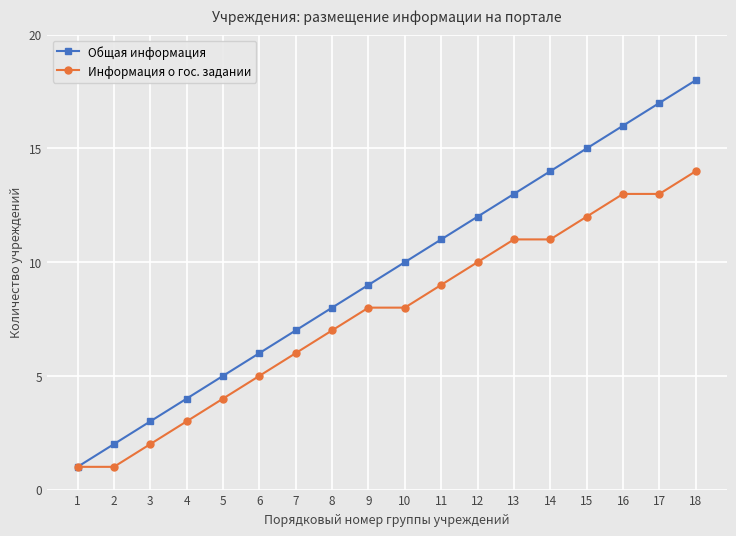

Rank the categories by Общая информация value from lowest to highest.

1, 2, 3, 4, 5, 6, 7, 8, 9, 10, 11, 12, 13, 14, 15, 16, 17, 18